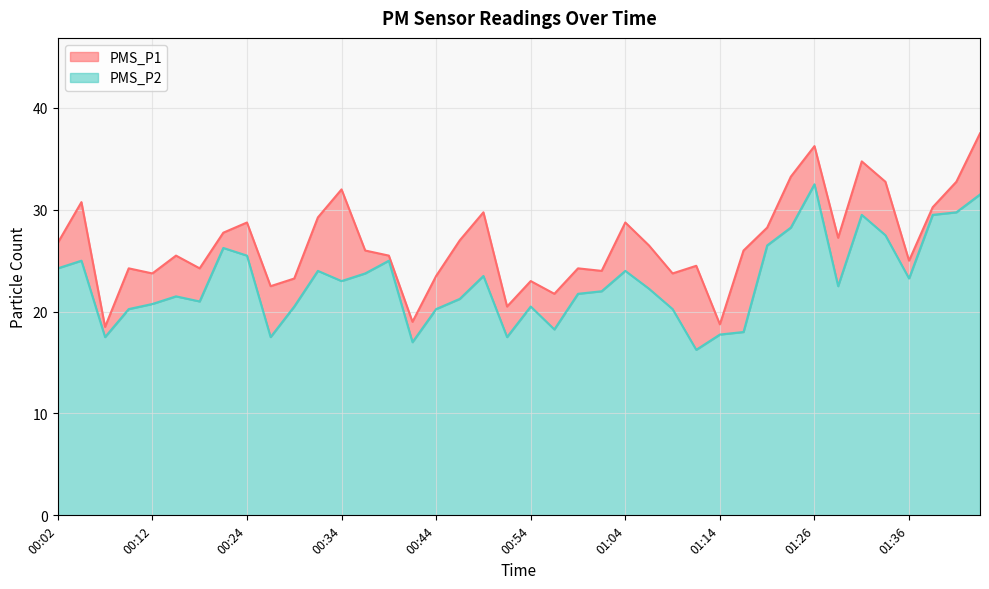

The PMS_P1 series shows 24.2 at 00:17. True or false?

True